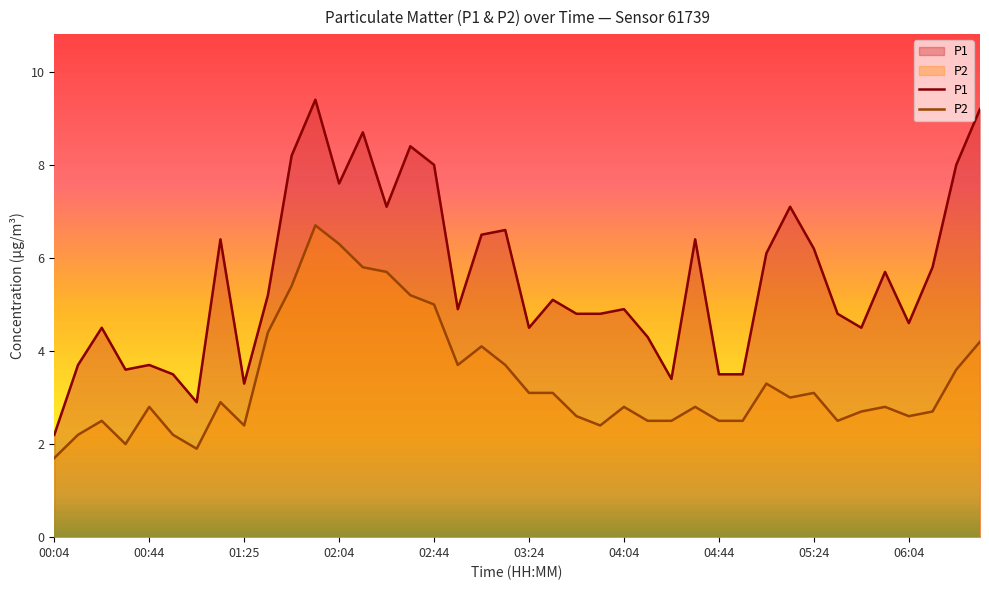

List the series in order of their peak value, highest first.

P1, P2